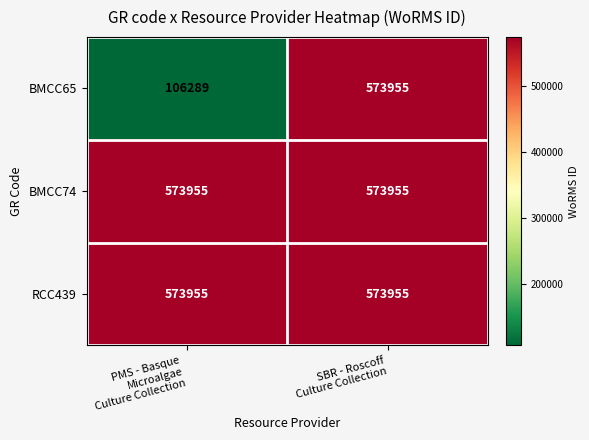

How many distinct data groups are displayed?

3